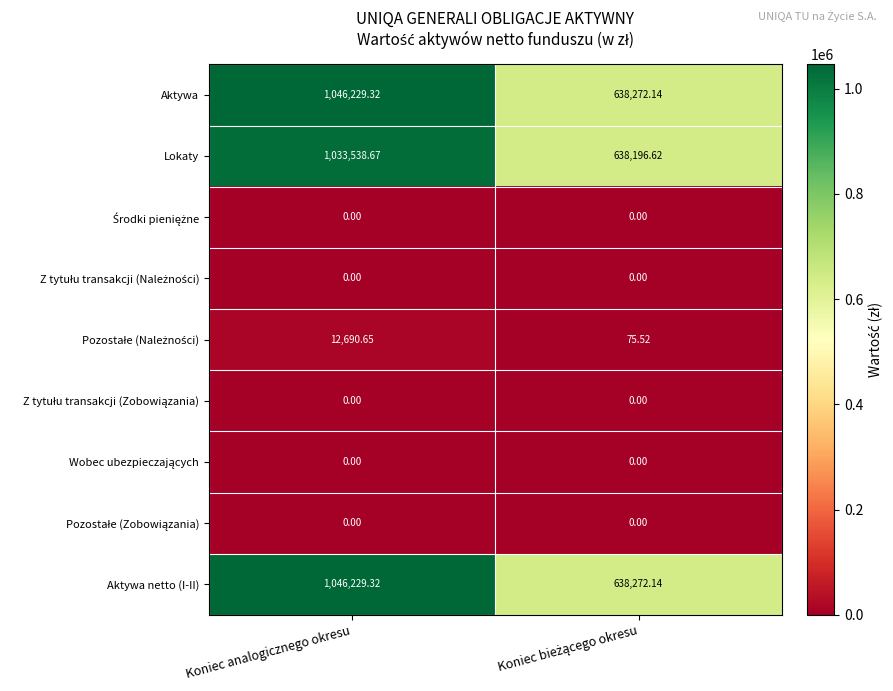

At which category is the sum across all series the highest?

Koniec analogicznego okresu